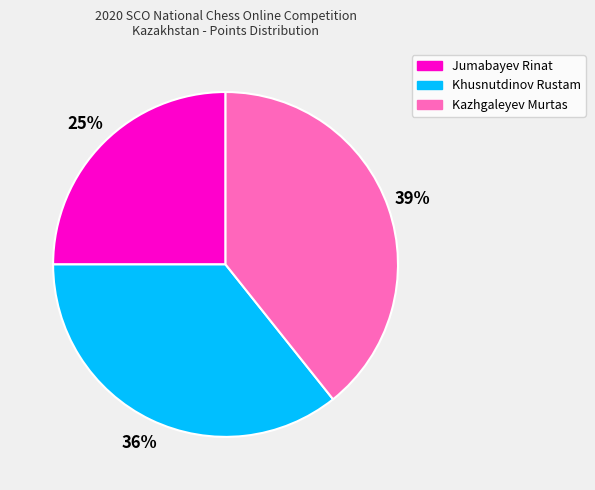

Which category has the smallest portion of the pie?

Jumabayev Rinat